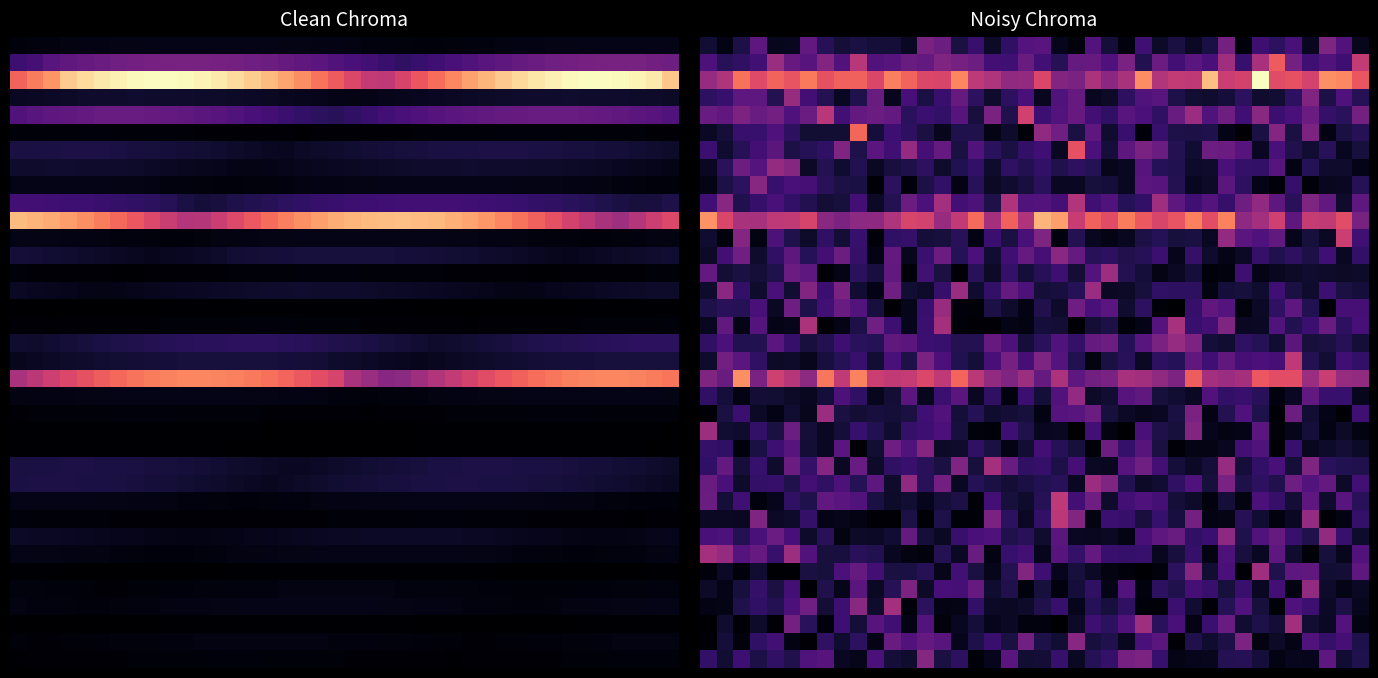

Between 9 and 20, which is larger?

20